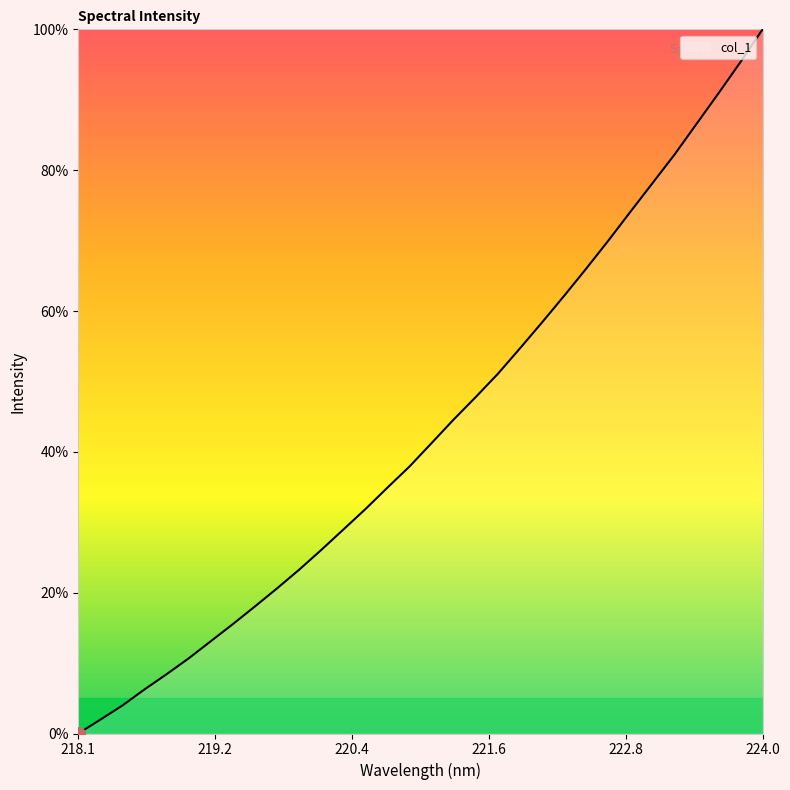

What is the maximum value shown in the chart?

100.0